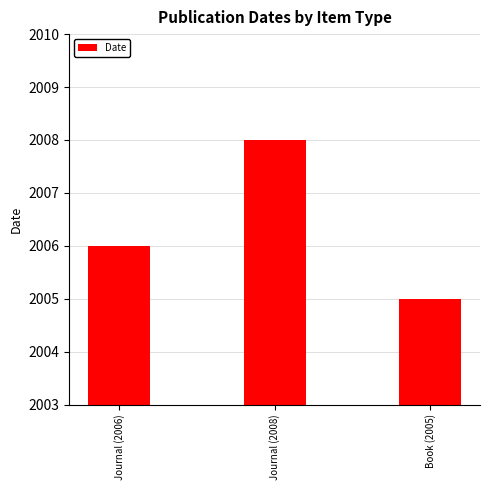

Are the bars grouped side by side (vs. stacked)?

No